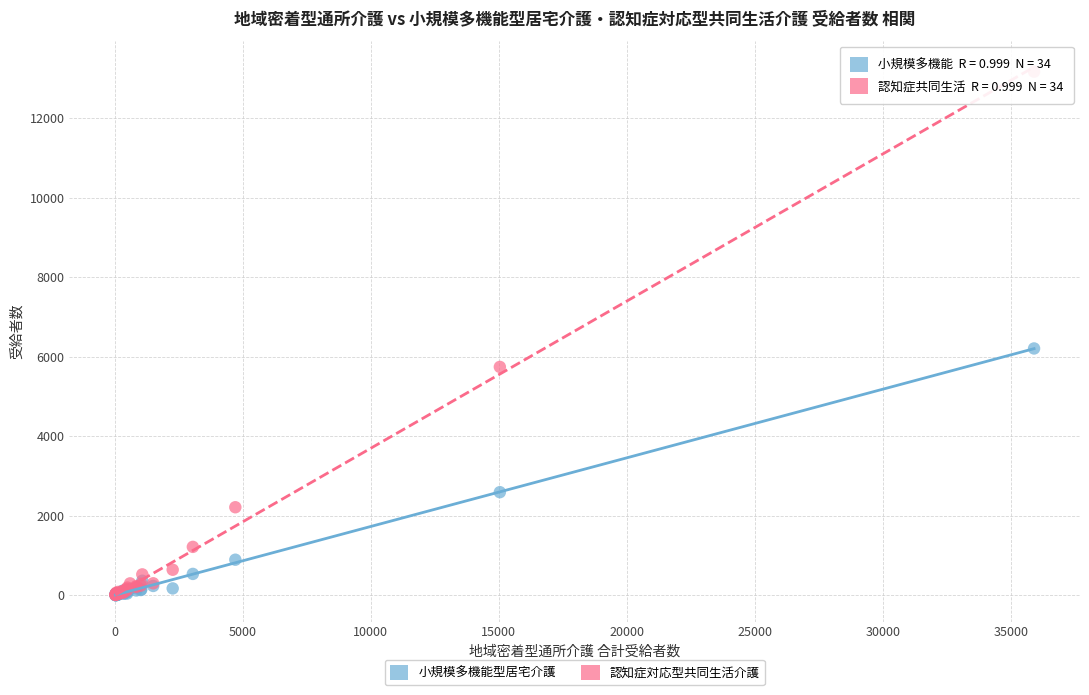

In the 認知症対応型共同生活介護 series, what Y value is closest to 6586?

5741